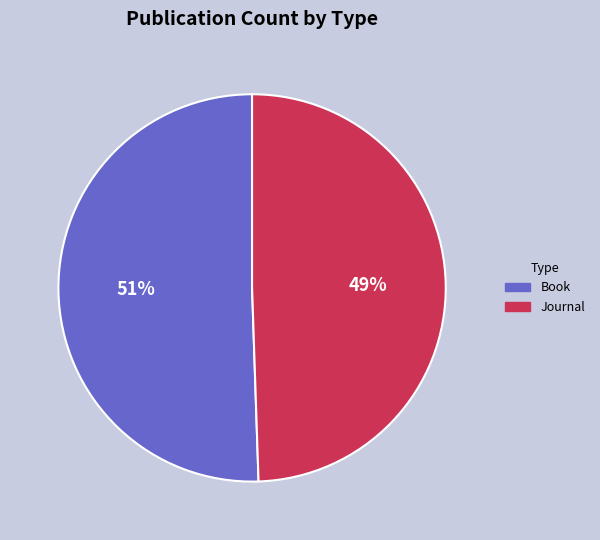

To the nearest percent, what is the combined percentage of Journal and Book?

100%